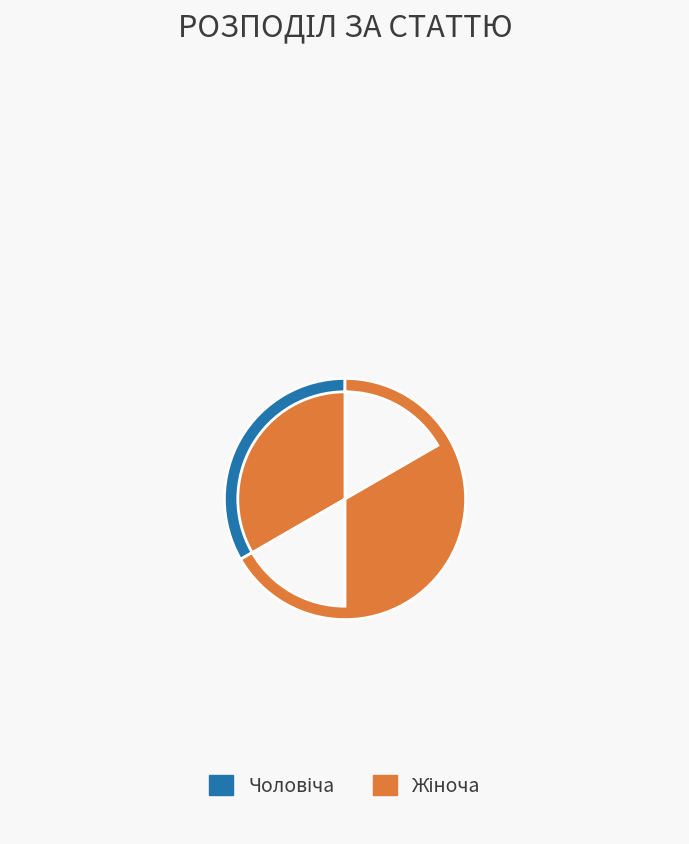

Is there a majority slice in this chart?

Yes